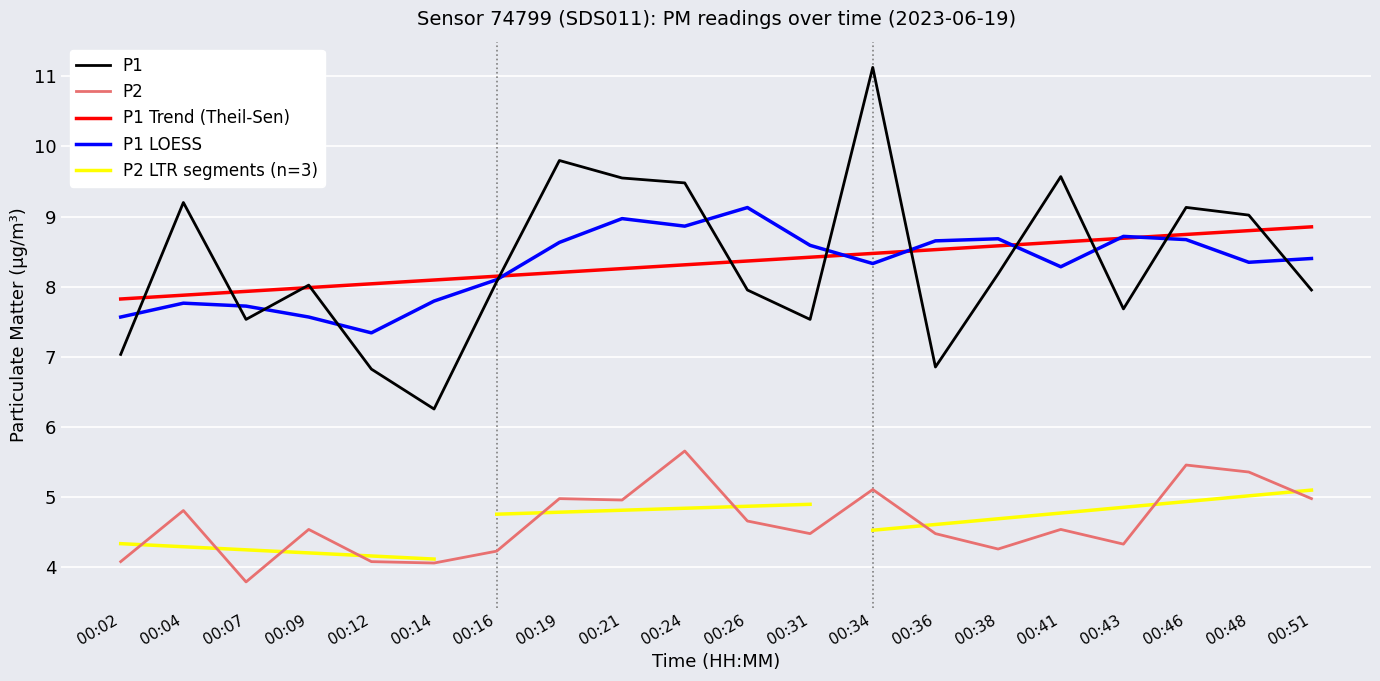

What is the lowest value of the P2 series?

3.8